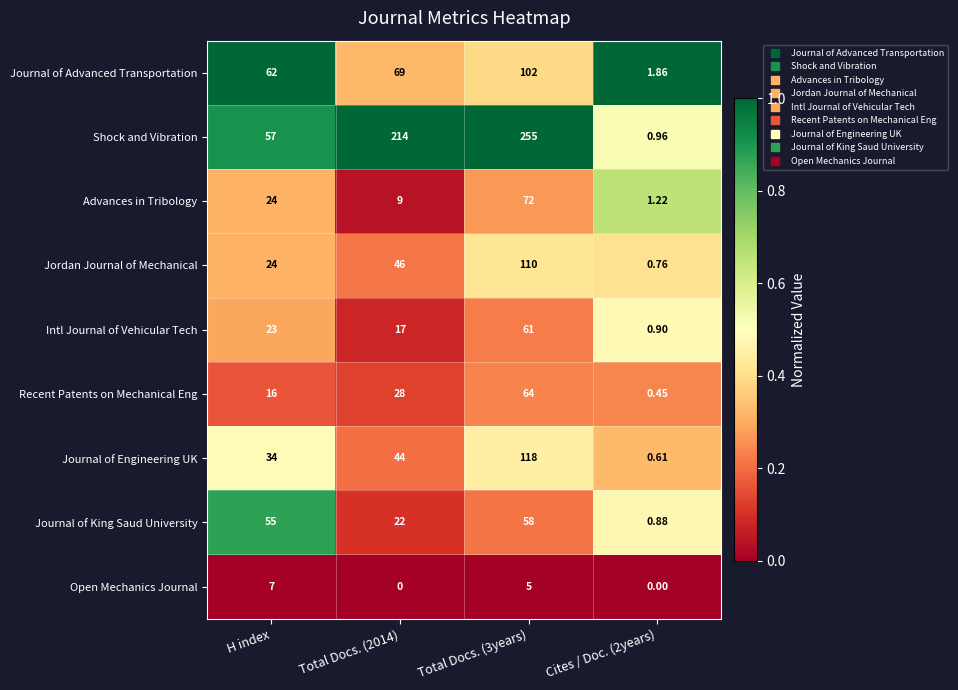

List the series in order of their peak value, highest first.

Shock and Vibration, Journal of Engineering UK, Jordan Journal of Mechanical, Journal of Advanced Transportation, Advances in Tribology, Recent Patents on Mechanical Eng, Intl Journal of Vehicular Tech, Journal of King Saud University, Open Mechanics Journal